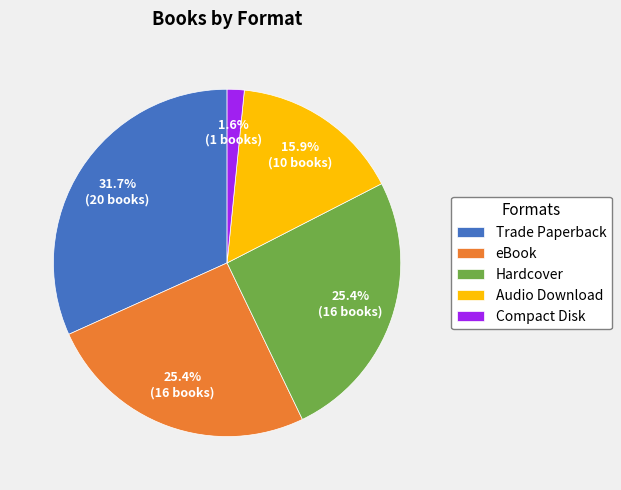

To the nearest percent, what is the average slice percentage?

20%